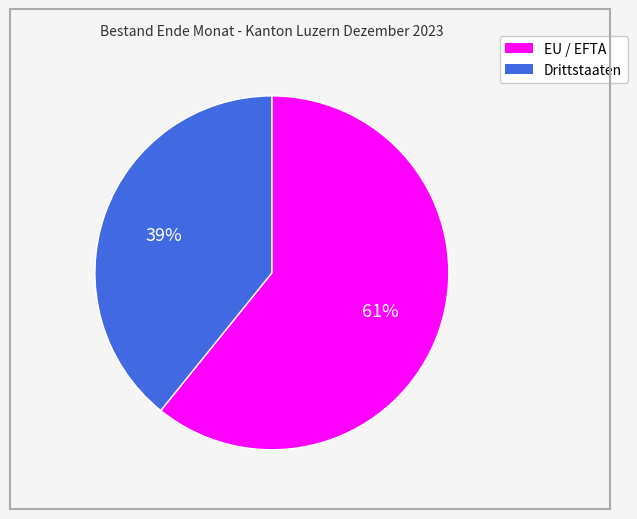

Is the sum of EU / EFTA and Drittstaaten greater than half?

Yes